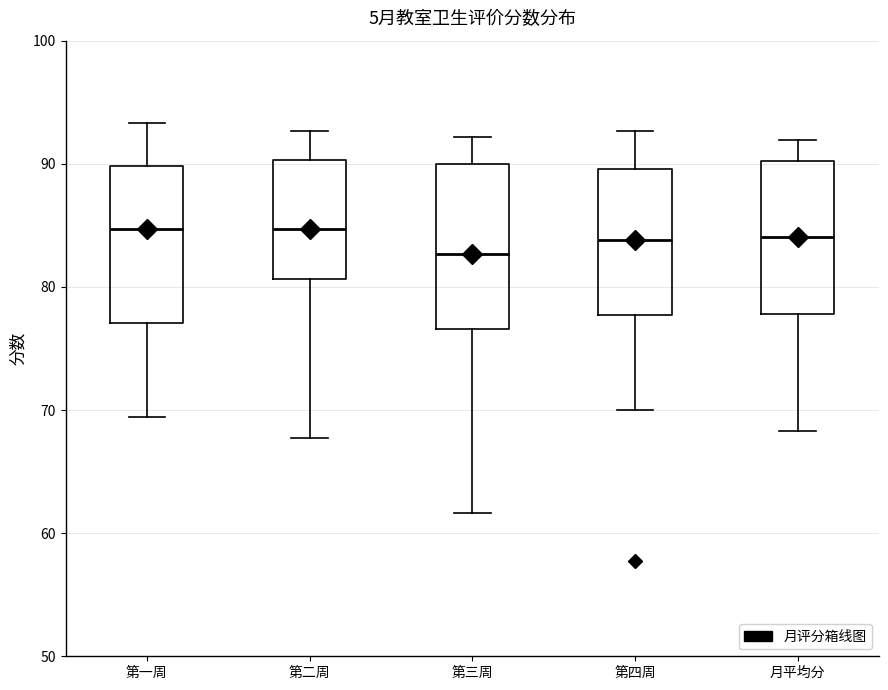

Reading left to right, read every box against the y-axis: the position of its median line, the range the box covers, and the ends of its whiskers. The values are not printed on the chart, so give them approximately, as read against the axis.

第一周: median 85, box 77 to 90, whiskers 69 to 93
第二周: median 85, box 81 to 90, whiskers 68 to 93
第三周: median 83, box 77 to 90, whiskers 62 to 92
第四周: median 84, box 78 to 90, whiskers 70 to 93
月平均分: median 84, box 78 to 90, whiskers 68 to 92